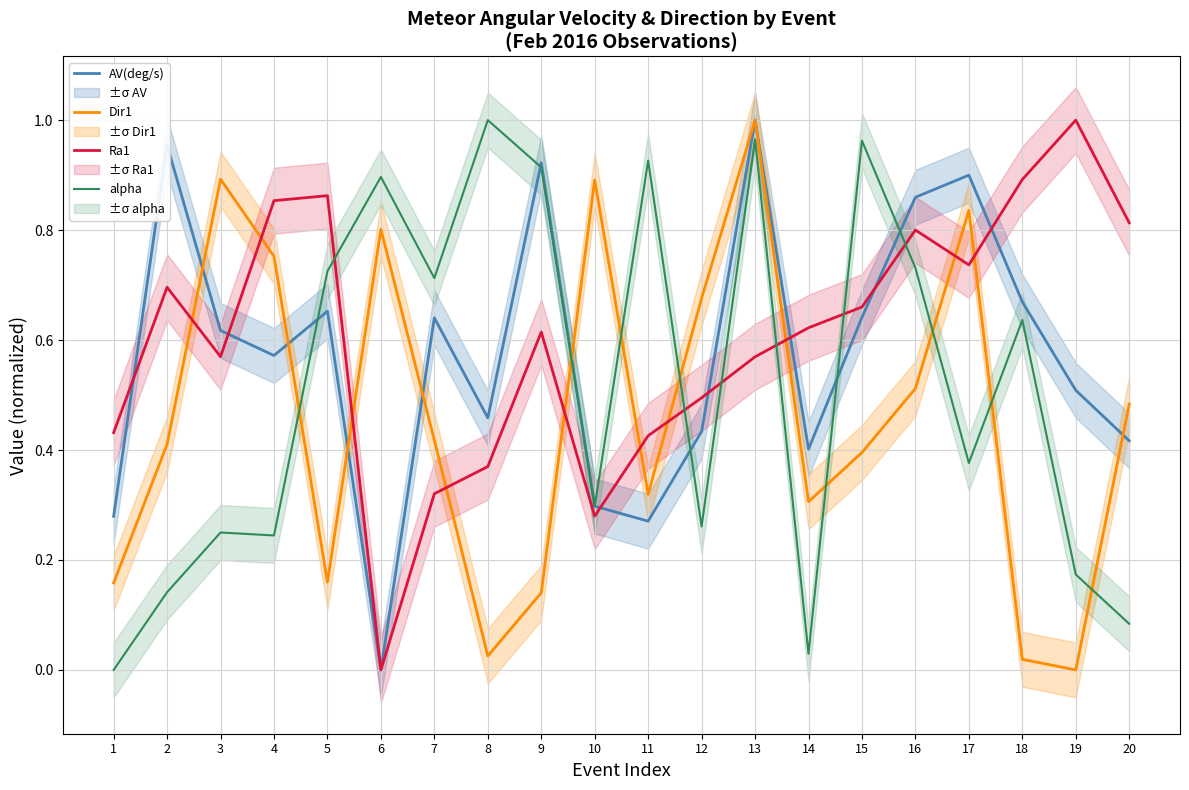

True or false: Ra1 and Dir1 cross at least once.

True